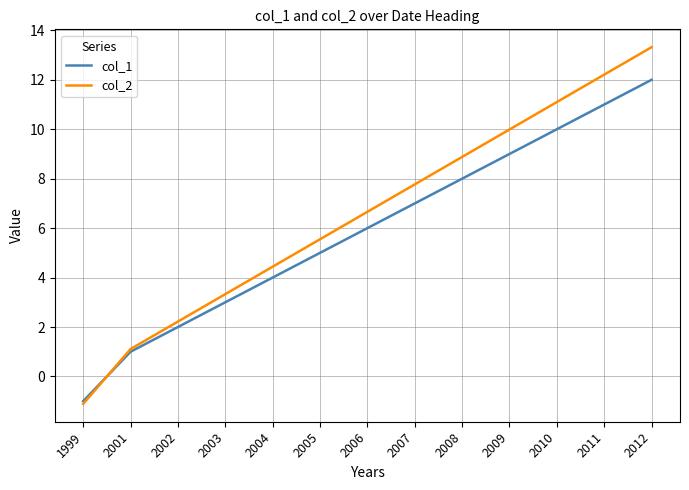

What is the greatest value displayed?

13.3